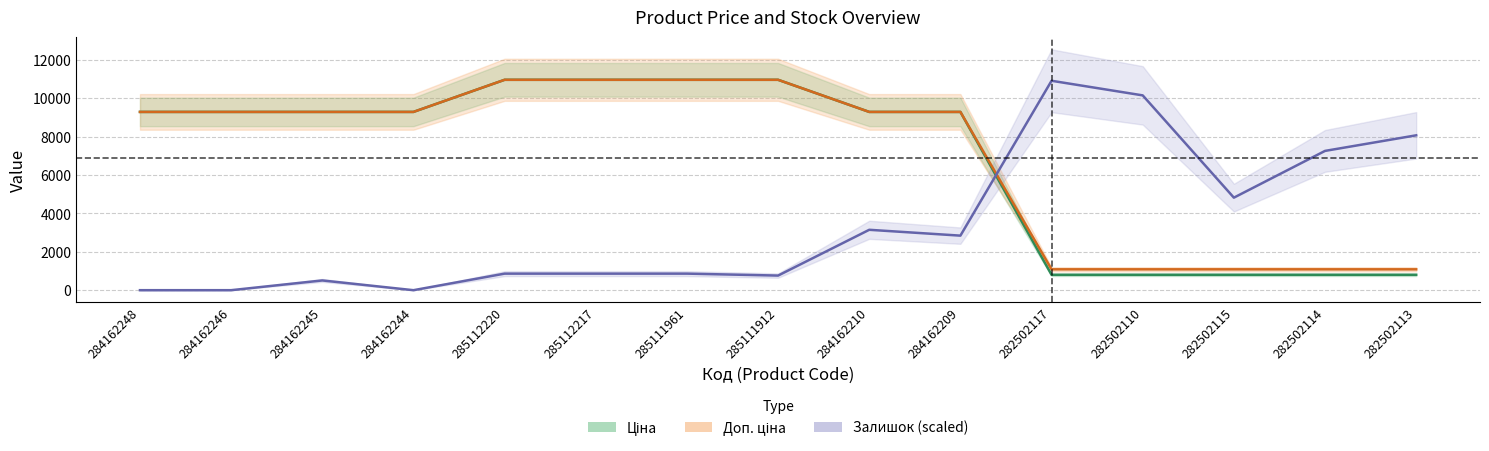

Rank the series at 284162248 from highest to lowest value.

Ціна, Доп. ціна, Залишок (scaled)